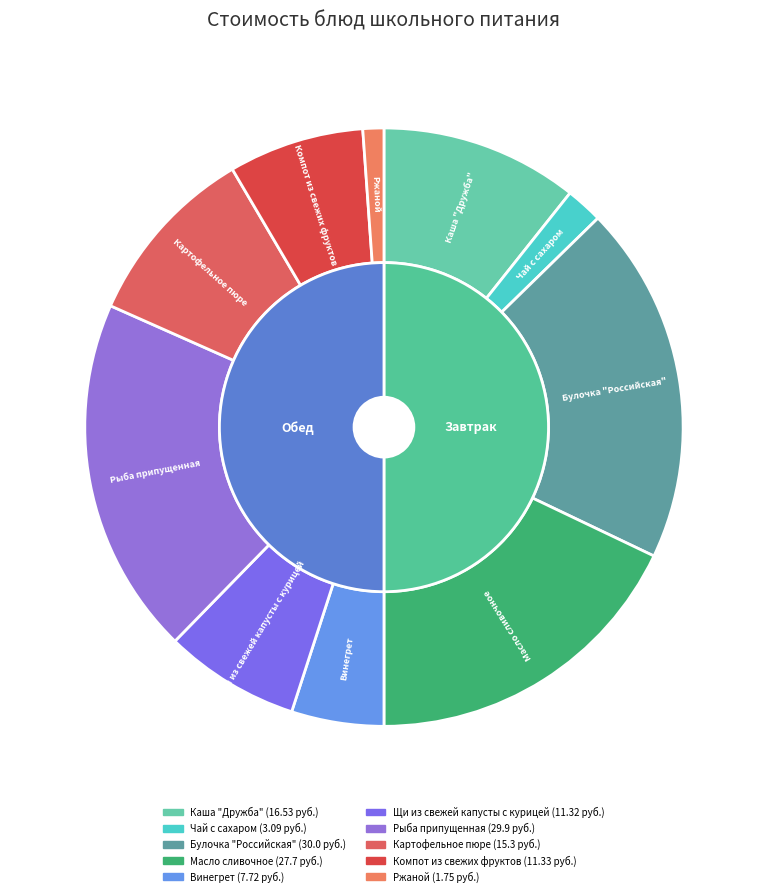

Rank the categories by value from highest to lowest.

Булочка "Российская", Рыба припущенная, Масло сливочное, Каша "Дружба", Картофельное пюре, Компот из свежих фруктов, Щи из свежей капусты с курицей, Винегрет, Чай с сахаром, Ржаной